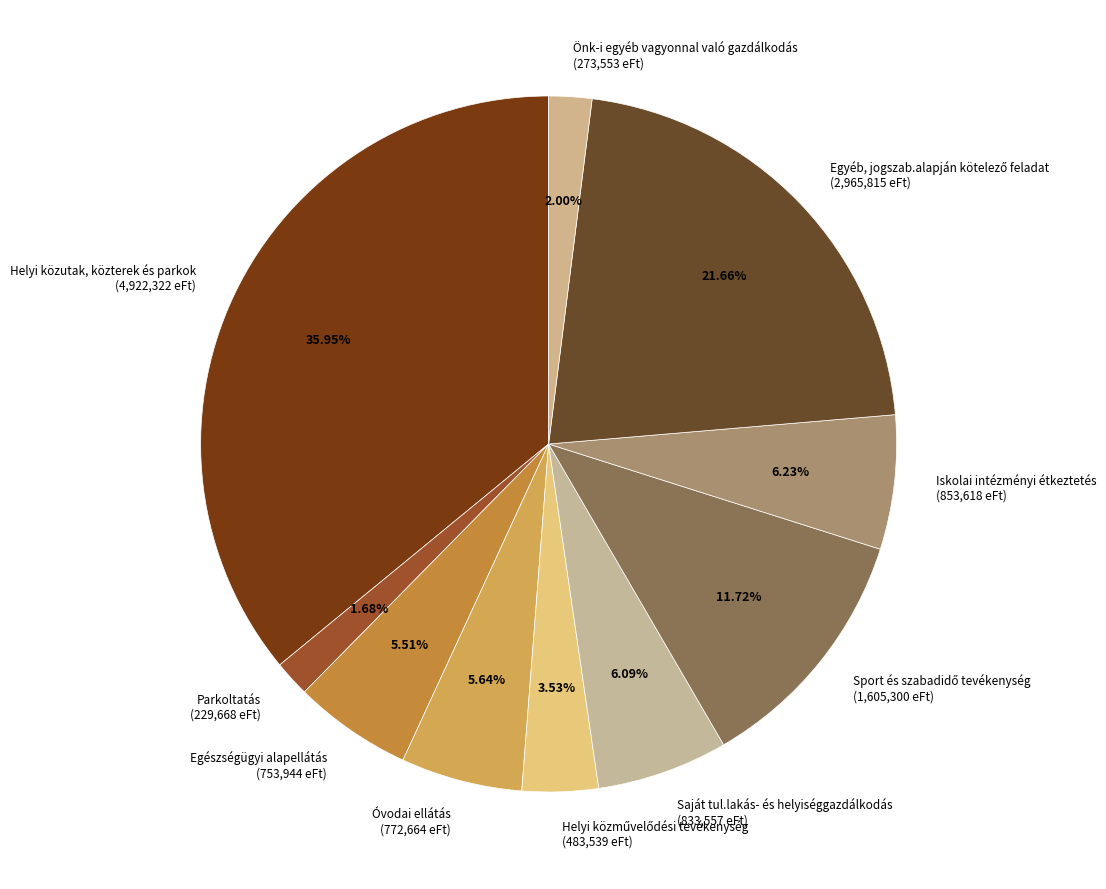

How many slices are in this pie chart?

10